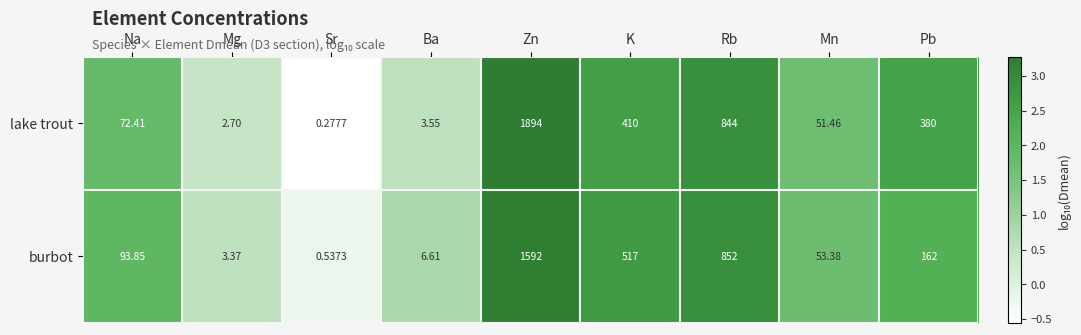

Rank the series by their maximum value, from lowest to highest.

burbot, lake trout